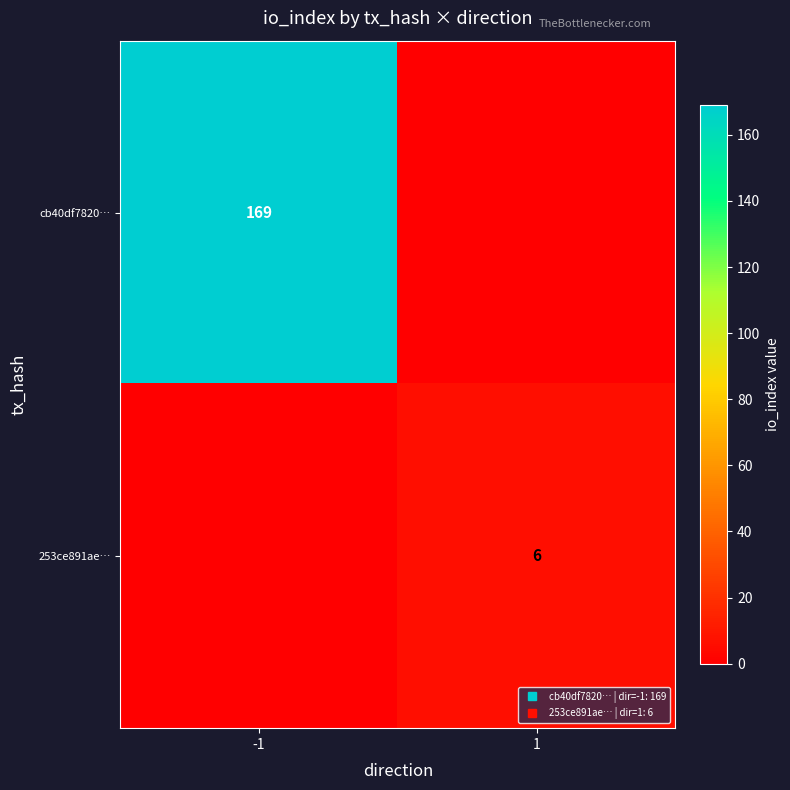

Is it true that 253ce891ae… equals 0 at -1?

True